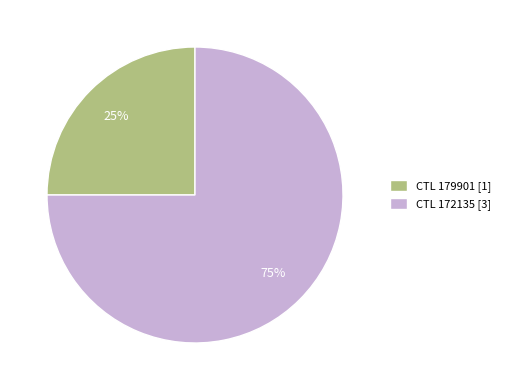

Is the sum of CTL 179901 [1] and CTL 172135 [3] greater than half?

Yes